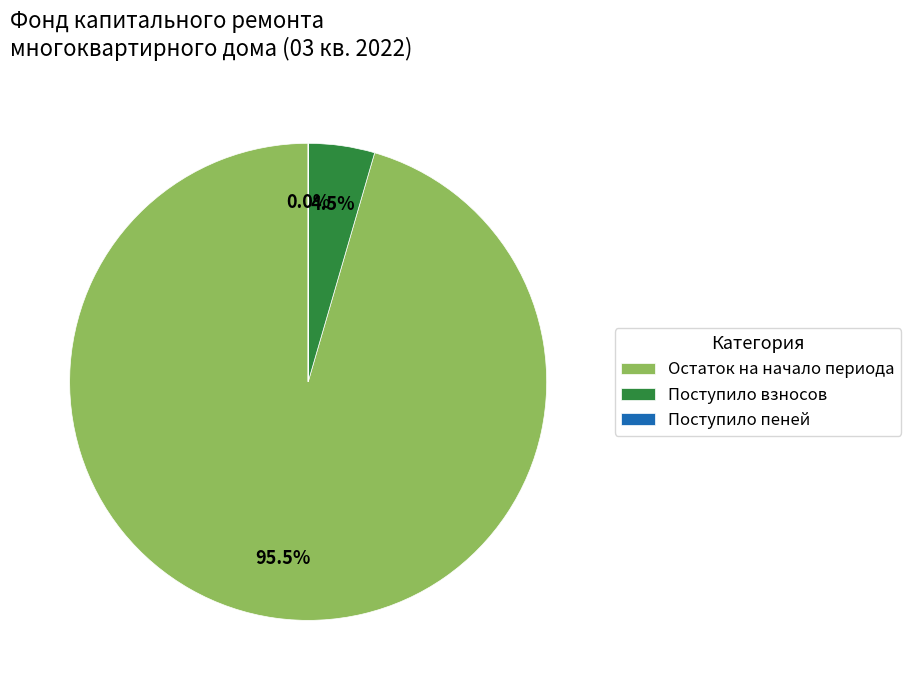

What is the largest slice in the pie chart?

Остаток на начало периода